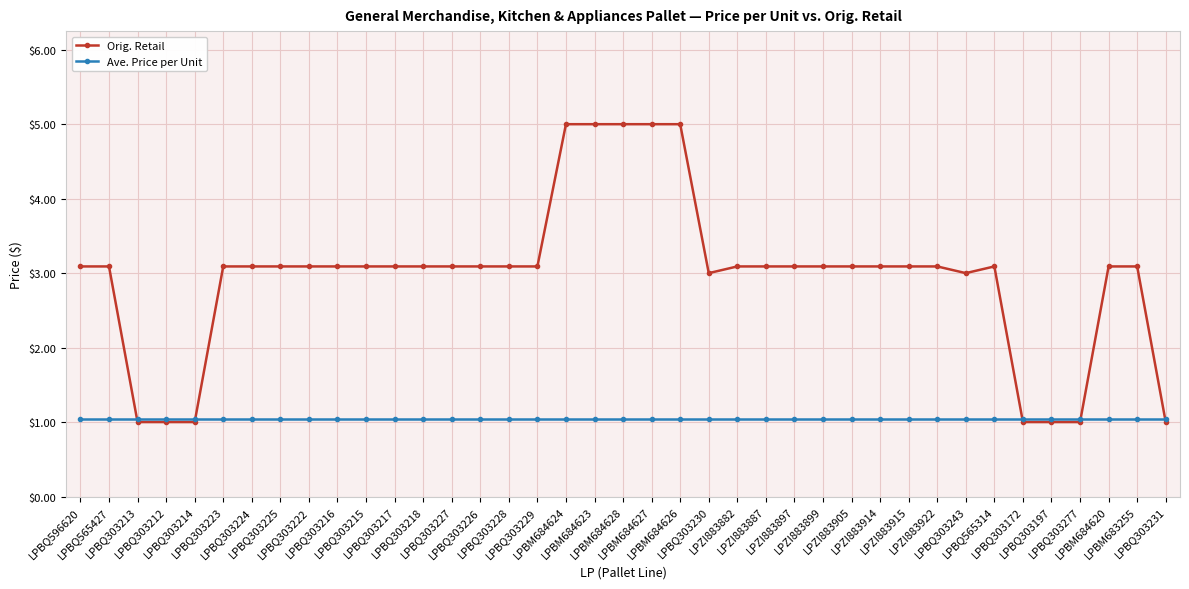

How many data points does each series have?

39